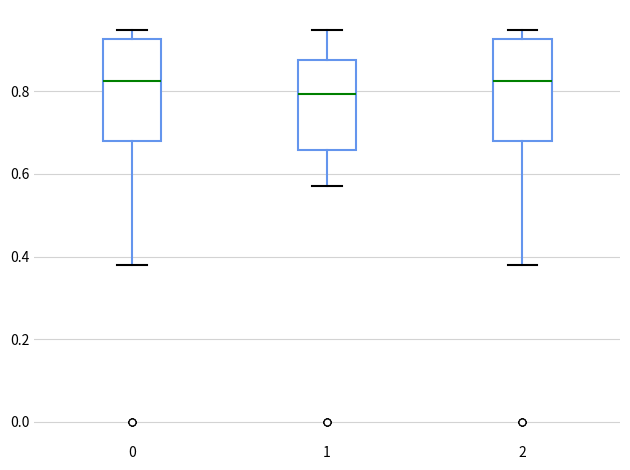

Reading left to right, read every box against the y-axis: the position of its median line, the range the box covers, and the ends of its whiskers. The values are not printed on the chart, so give them approximately, as read against the axis.

0: median 0.82, box 0.68 to 0.92, whiskers 0.38 to 0.96
1: median 0.80, box 0.66 to 0.88, whiskers 0.58 to 0.96
2: median 0.82, box 0.68 to 0.92, whiskers 0.38 to 0.96